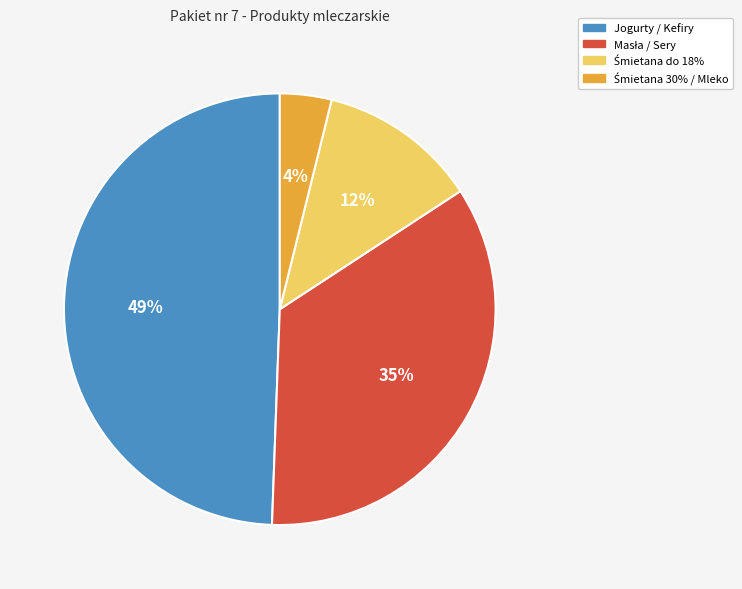

Is there a majority slice in this chart?

No